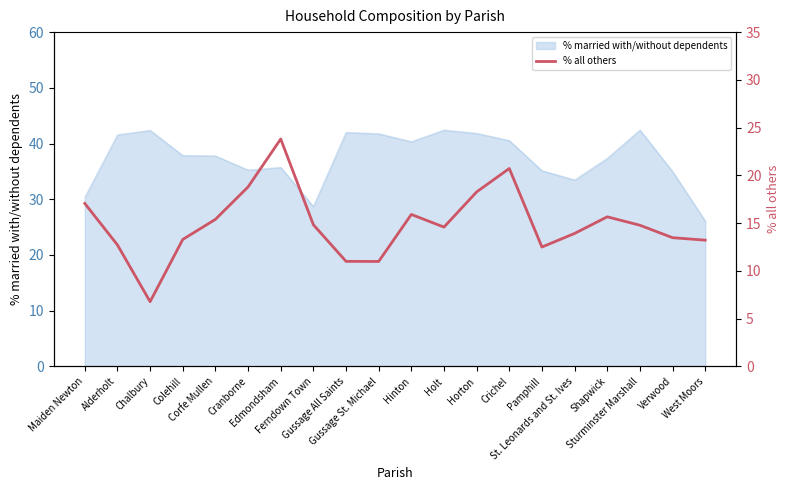

At which category does the data reach its first local valley?

Chalbury